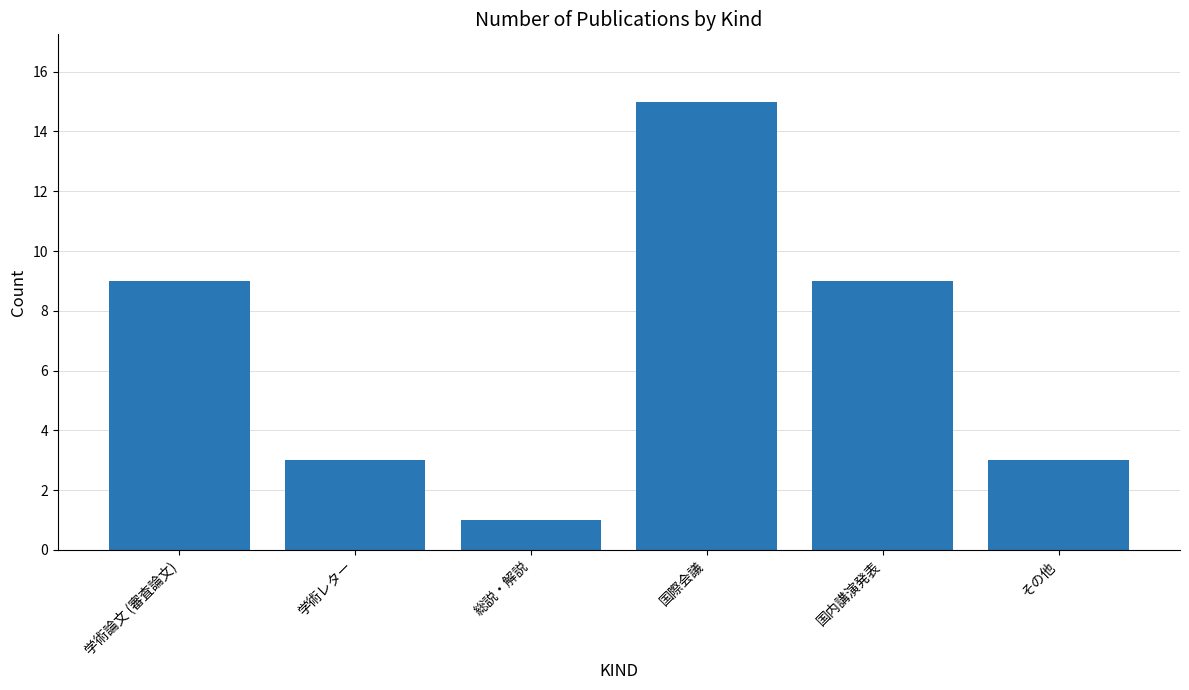

What is the change in value from 学術レター to 国際会議?

+12